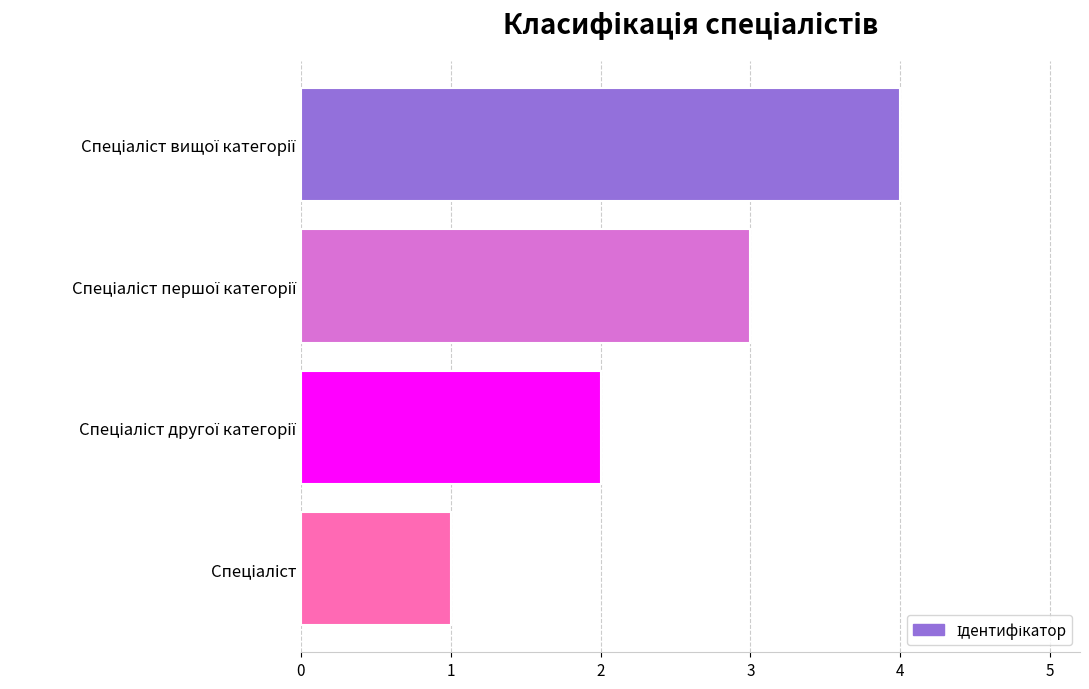

What is the difference between the maximum and minimum values?

3